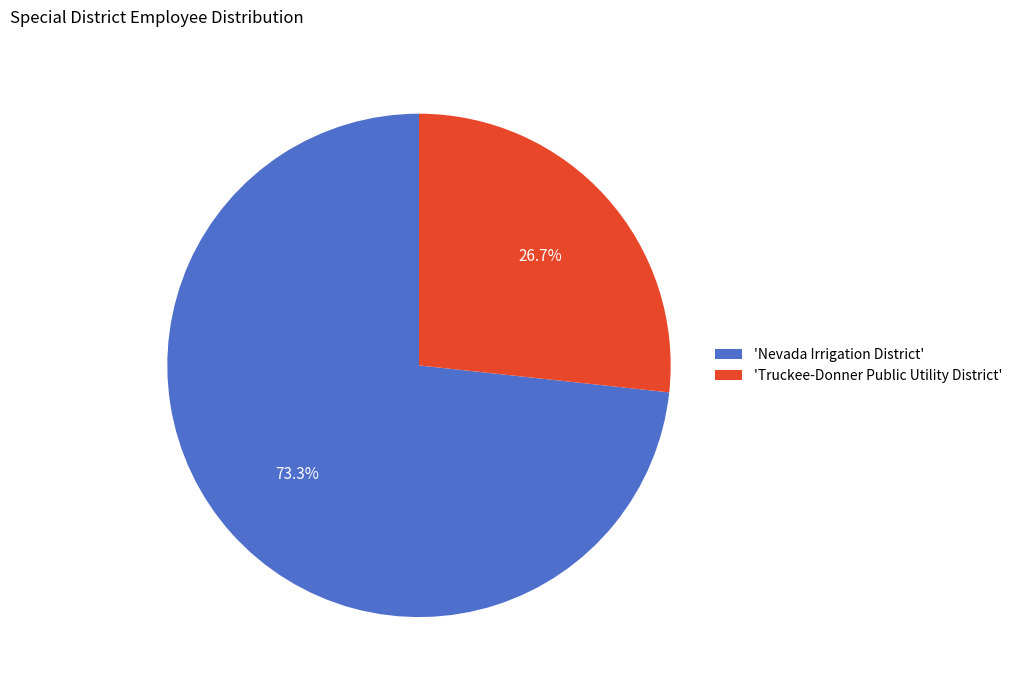

How much of the chart is everything except 'Truckee-Donner Public Utility District'?

73.3%